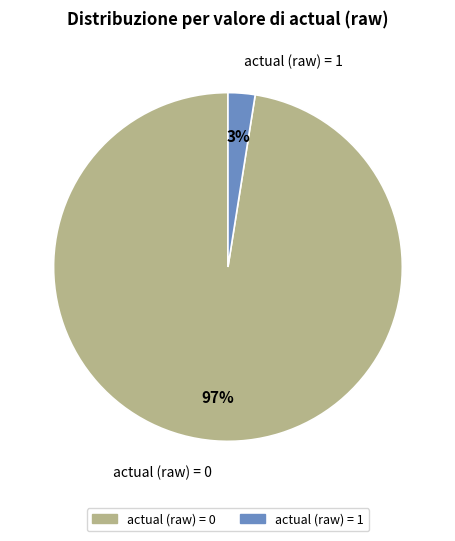

Which category has the biggest portion of the pie?

actual (raw) = 0